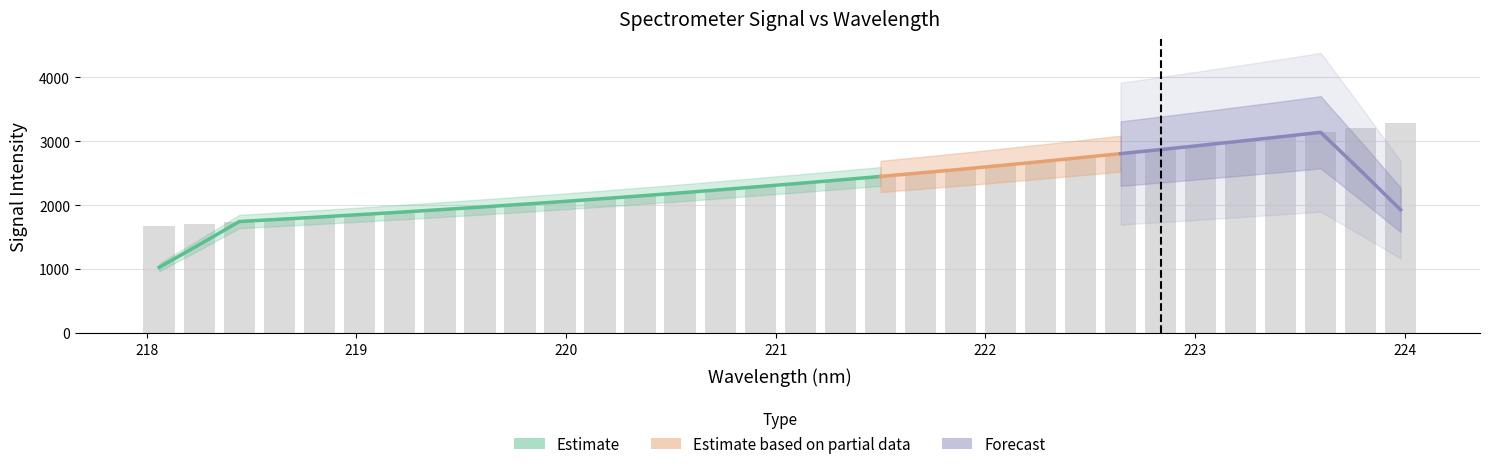

Count the number of categories in the chart.

32